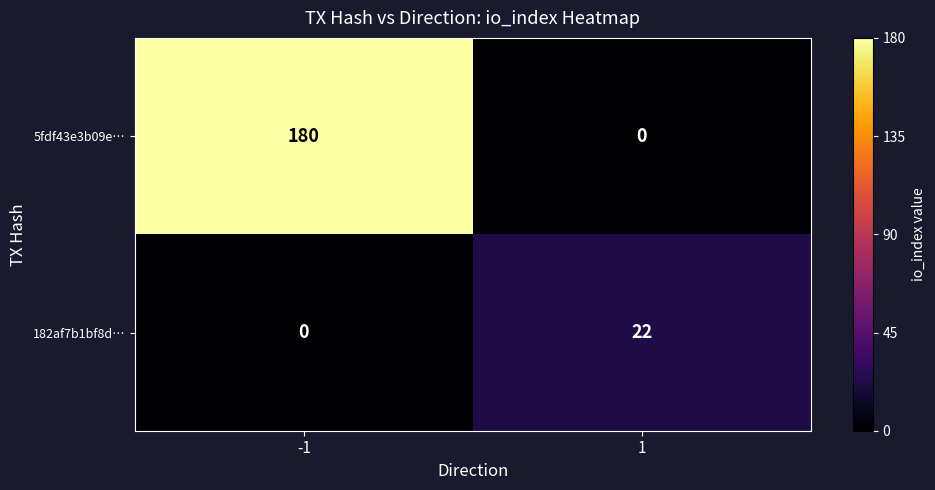

What is the sum of the 5fdf43e3b09e… values at 1 and -1?

180